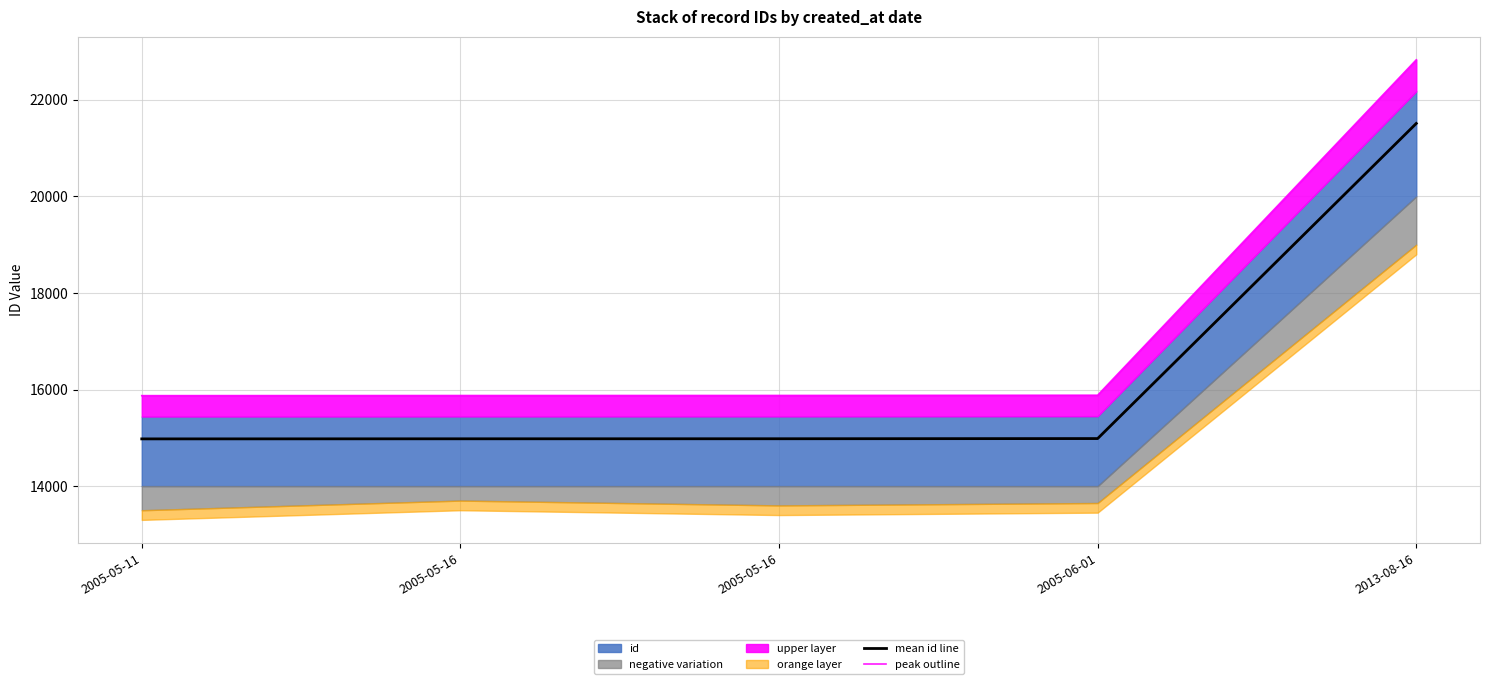

Rank the categories by mean id line value from lowest to highest.

2005-05-11, 2005-05-16, 2005-05-16, 2005-06-01, 2013-08-16